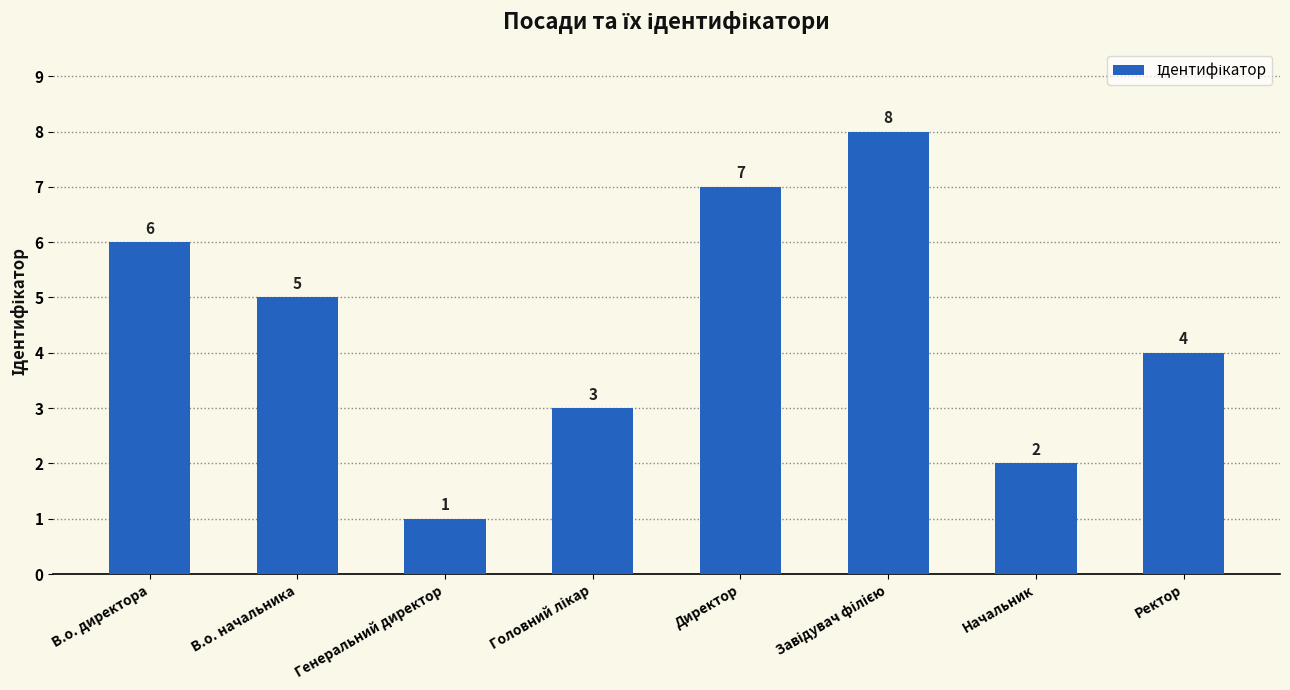

At which label is the value closest to 4?

Ректор